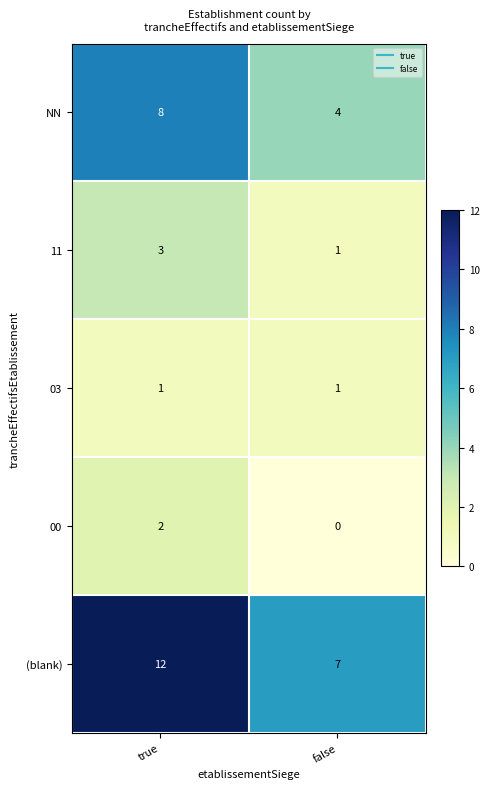

Is it true that NN equals 4 at false?

True